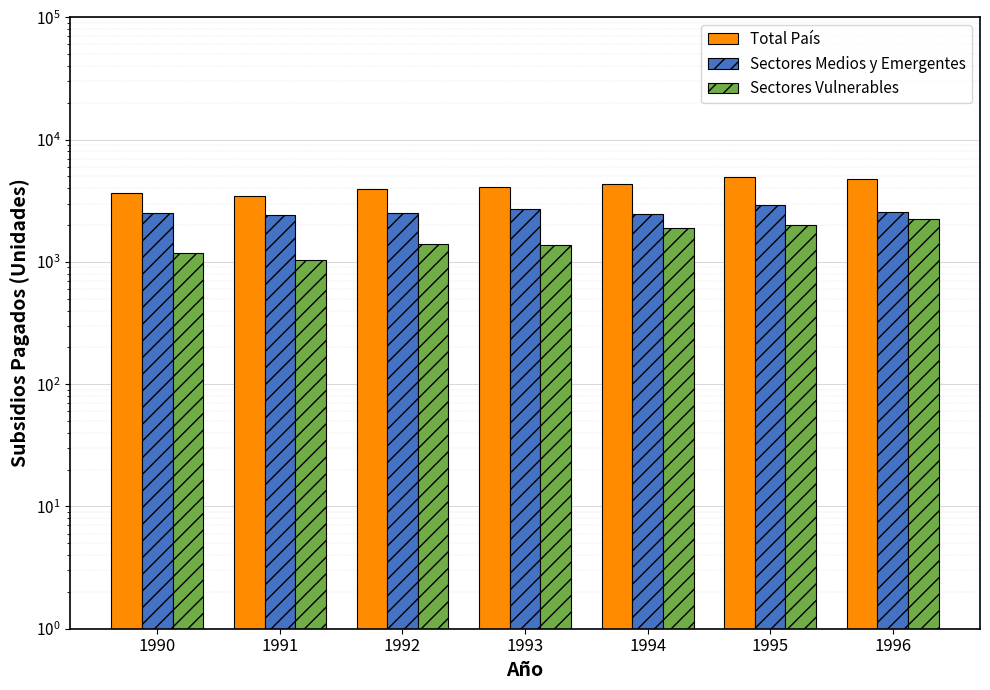

Which series changed the most between 1990 and 1994?

Sectores Vulnerables